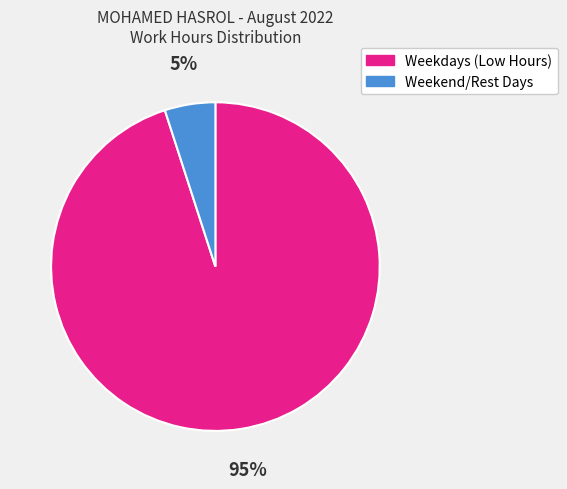

What is the majority slice?

Weekdays (Low Hours)